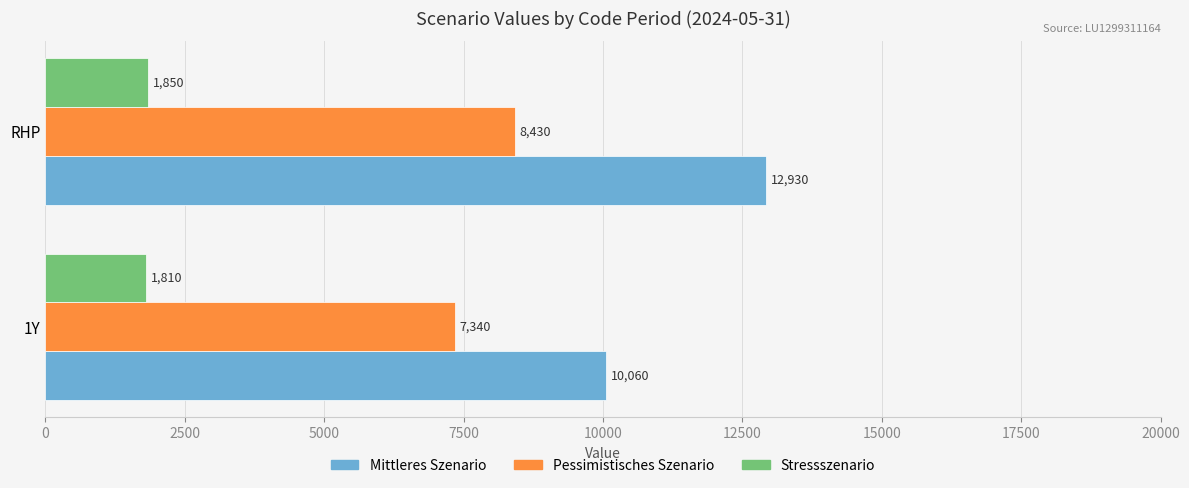

Which series has the largest total across all categories?

Mittleres Szenario